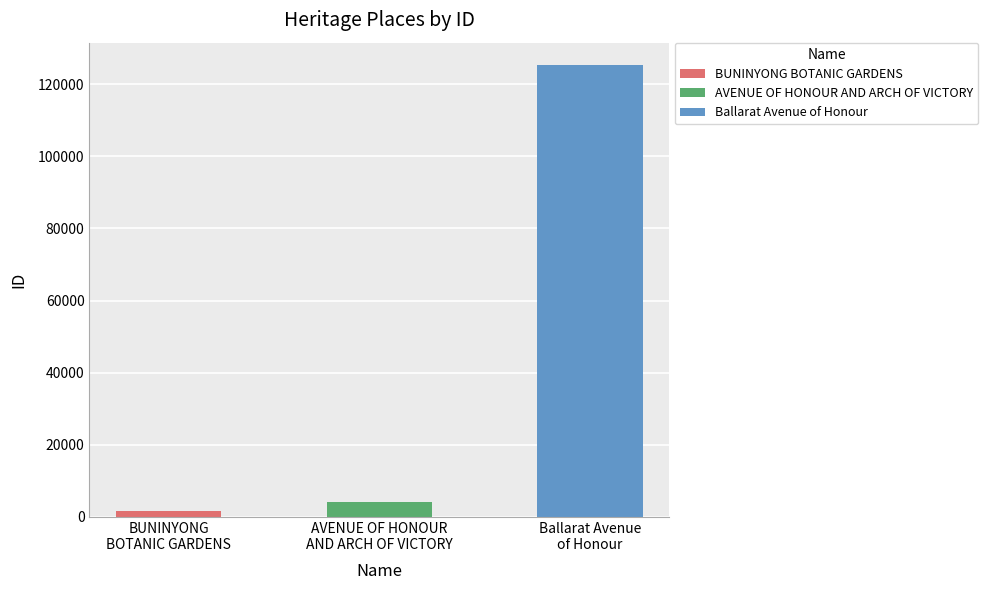

The chart shows a value of 1720 at BUNINYONG BOTANIC GARDENS. True or false?

True